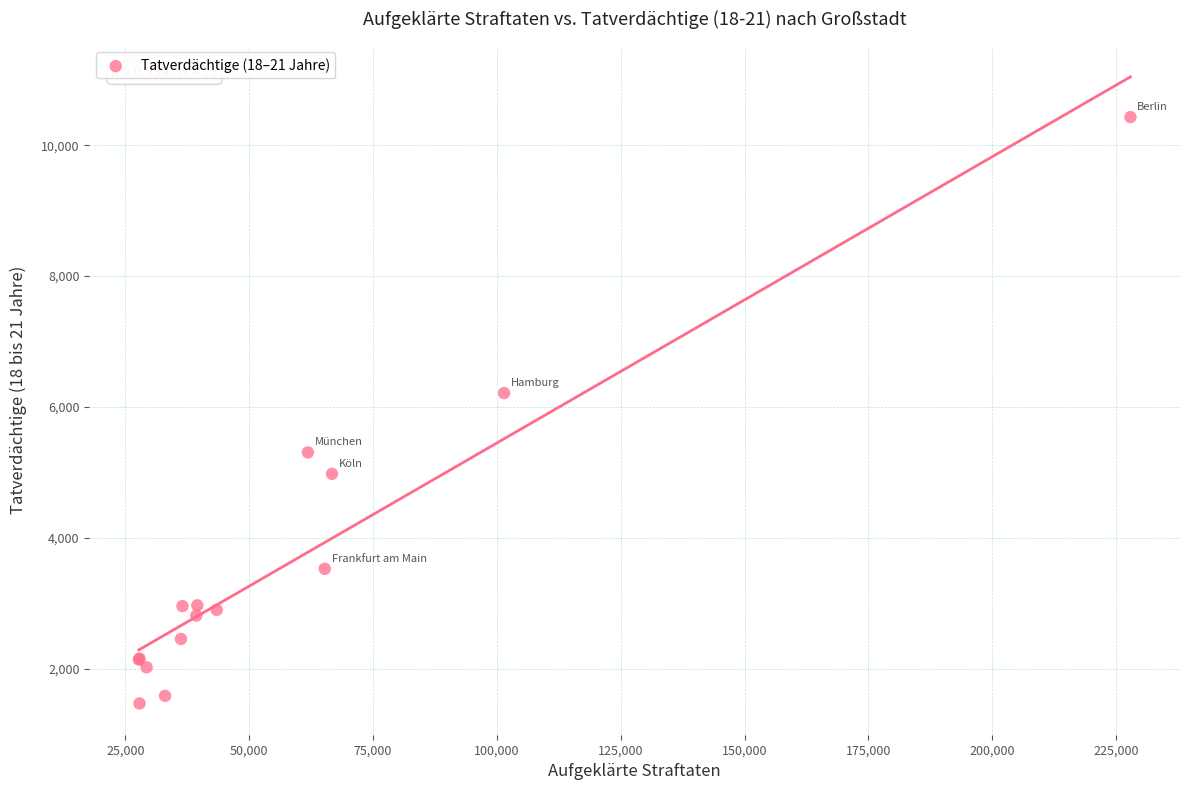

What Y value in the scatter plot is closest to 5949?

6212